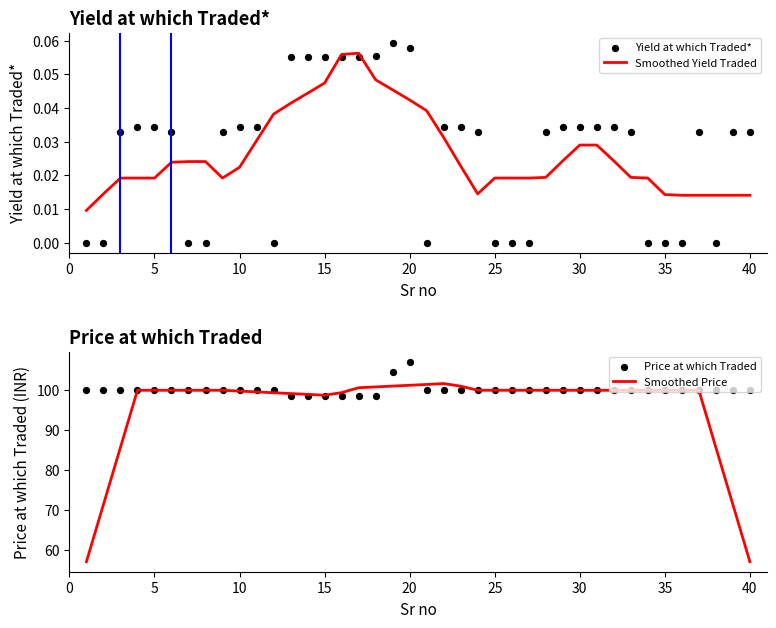

Which series reaches the minimum Y coordinate?

Yield at which Traded*